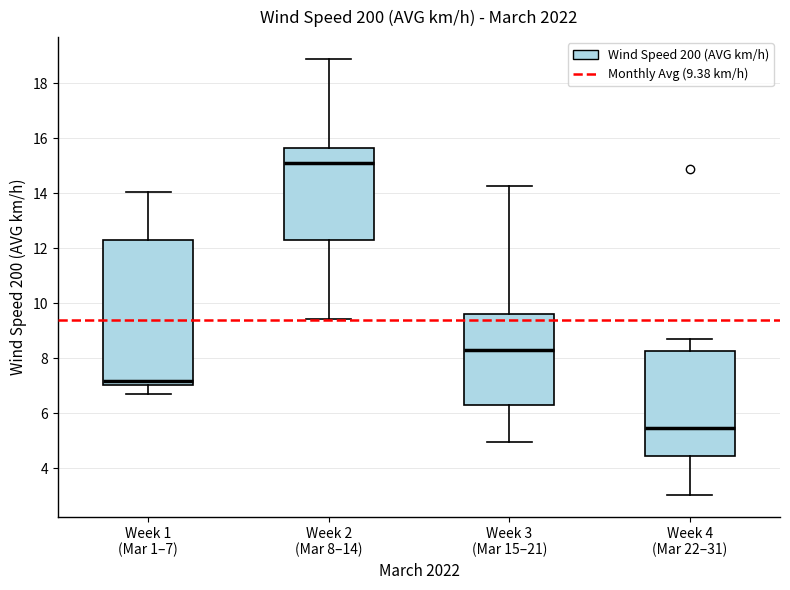

Which box's median line is the highest?

Week 2 (Mar 8–14)